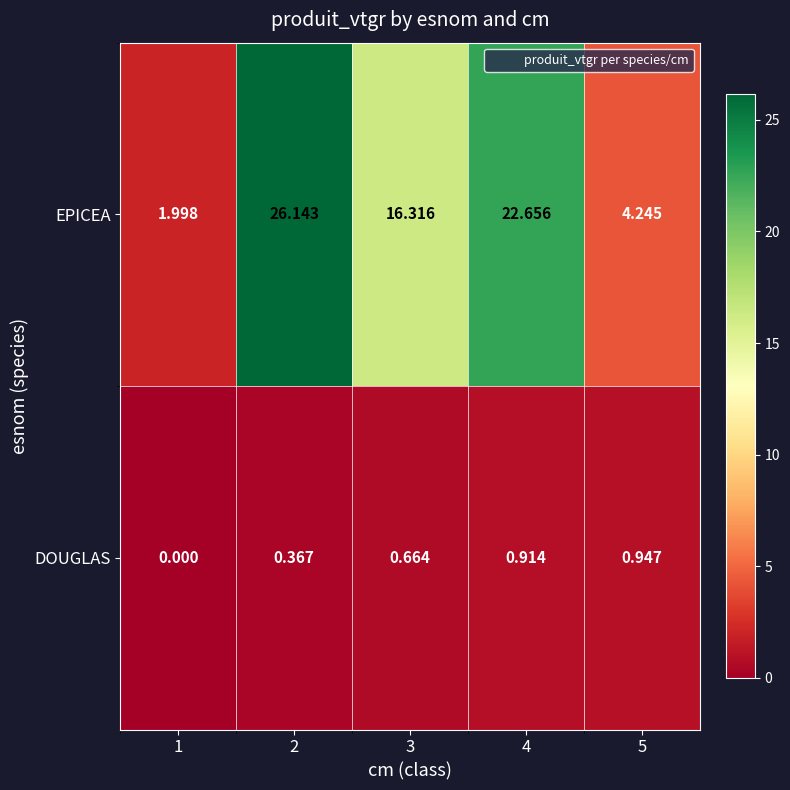

How many data points in DOUGLAS are above 0?

4